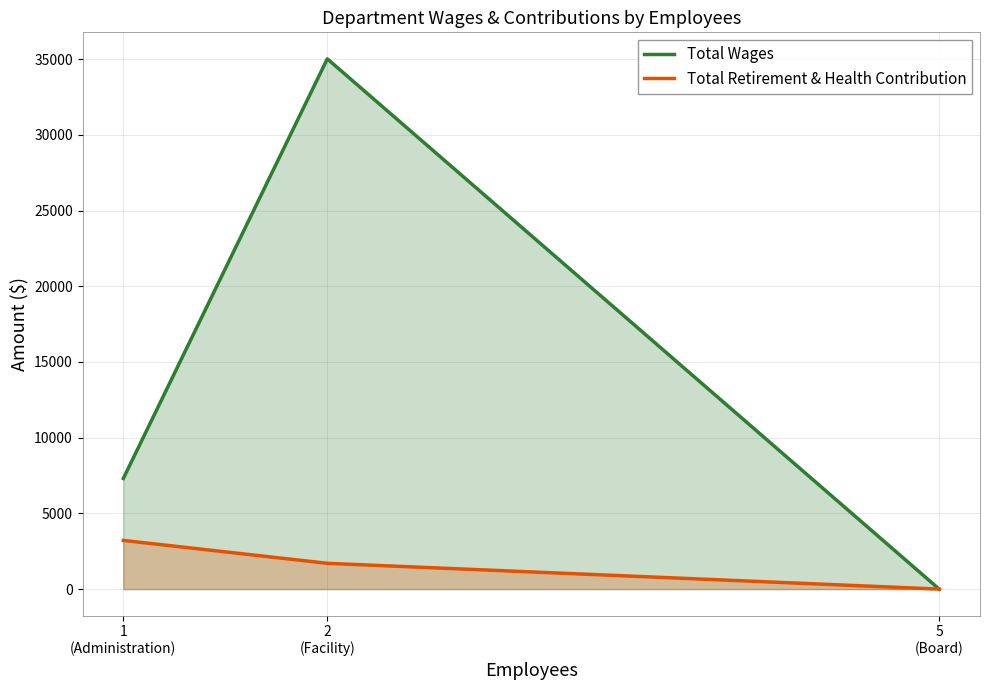

What is the label of the 3rd point from the left?

5
(Board)